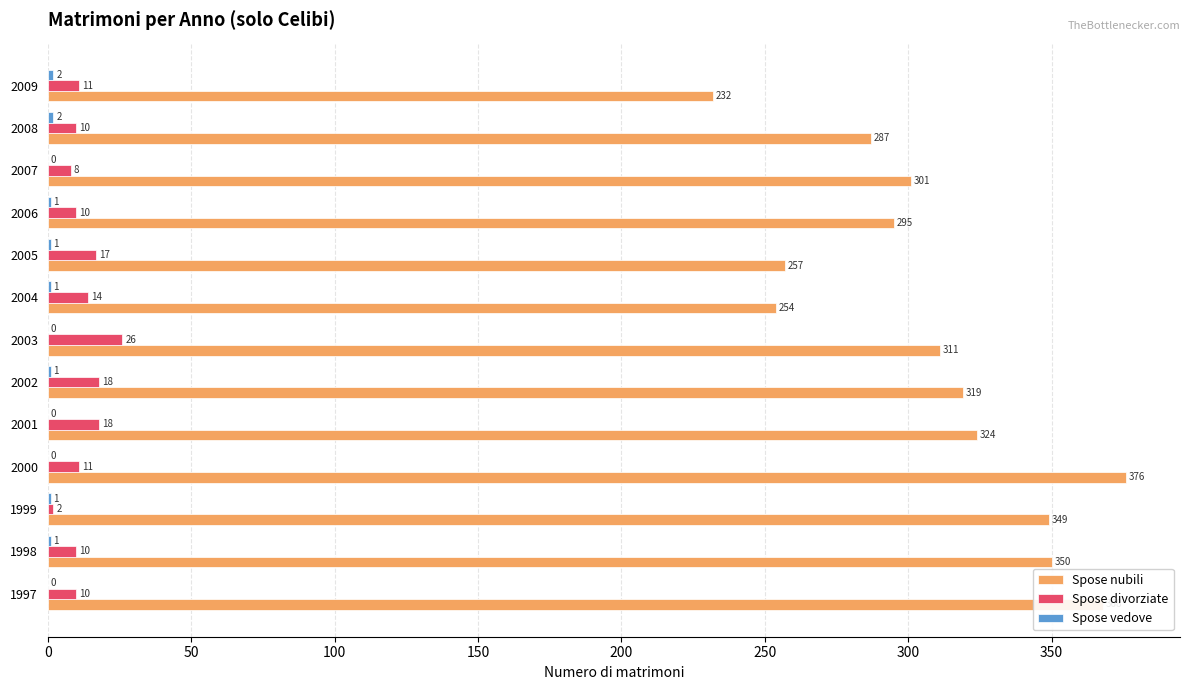

What value does the Spose nubili series have at 2007, to the nearest 5?

300